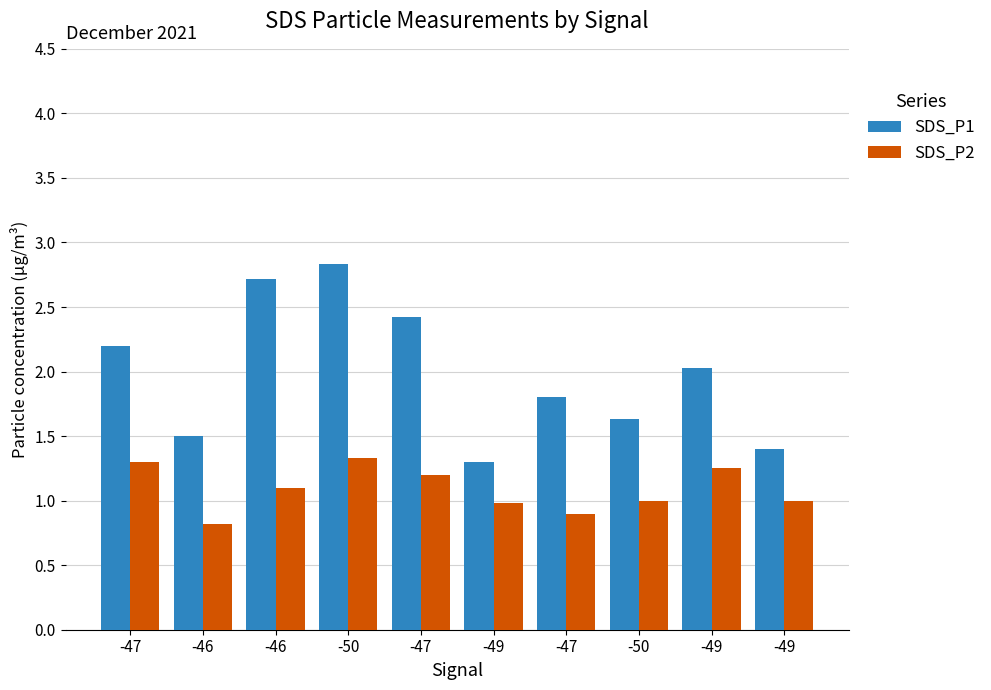

What is the total value across all series at -50?

4.2